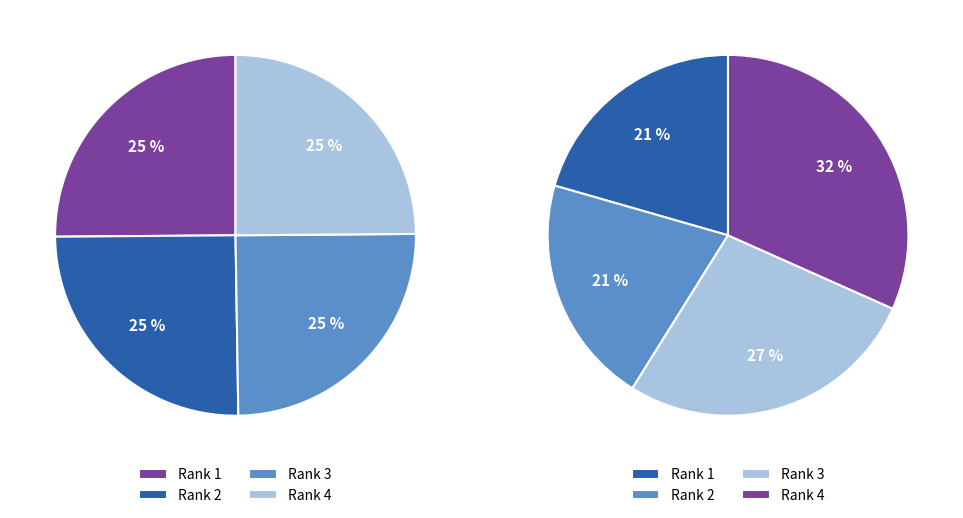

What percentage is NOT represented by Rank 2?

74.9%